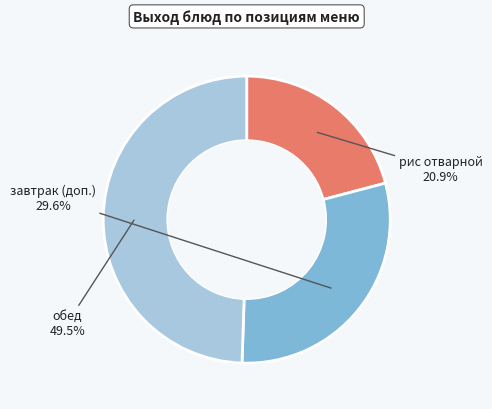

Which slice is the largest?

обед